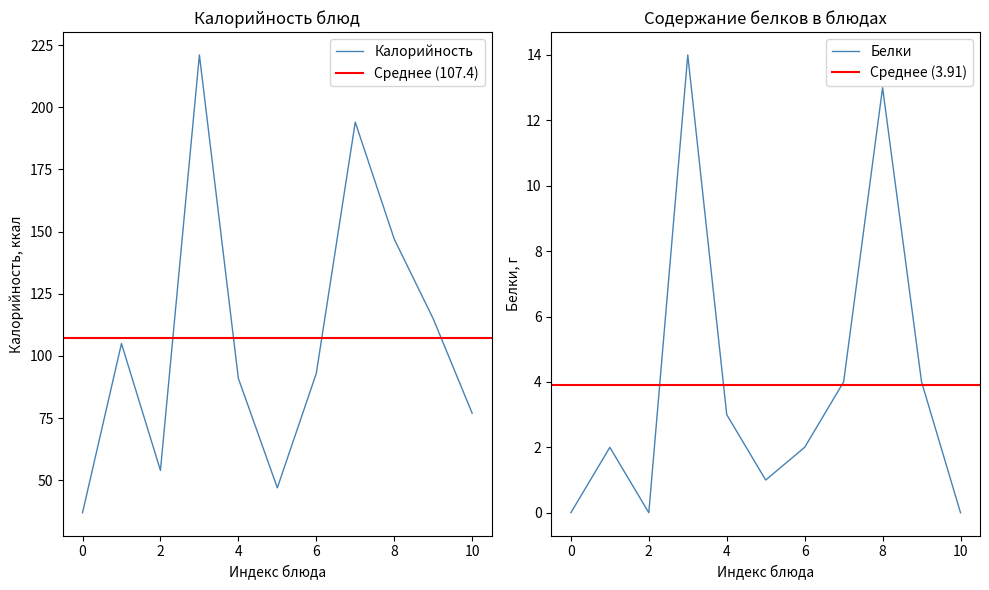

Which series has the largest total across all categories?

Калорийность